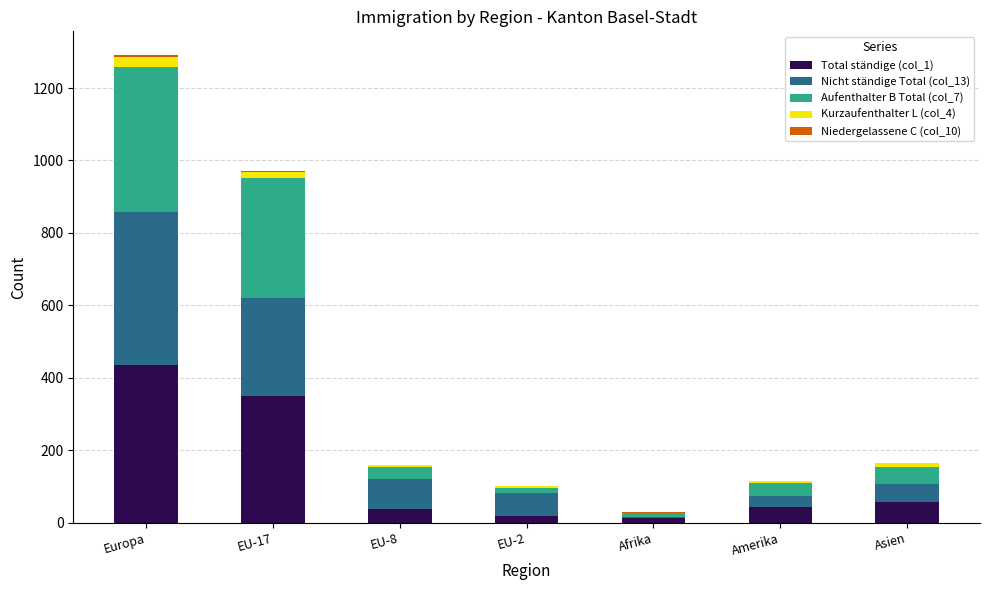

How many distinct data groups are displayed?

5